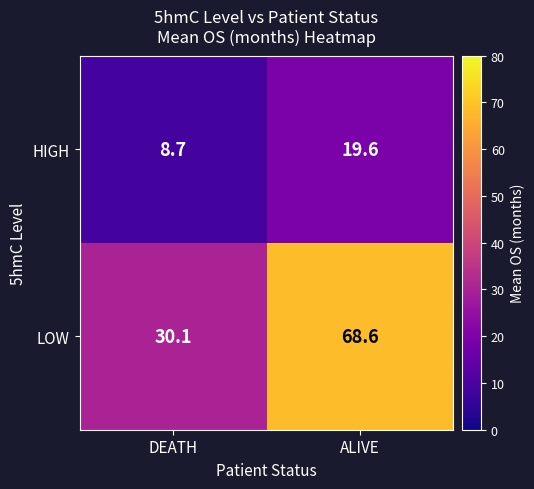

Reading left to right, what are all the values shown in this chart?

HIGH: 8.7	19.6
LOW: 30.1	68.6